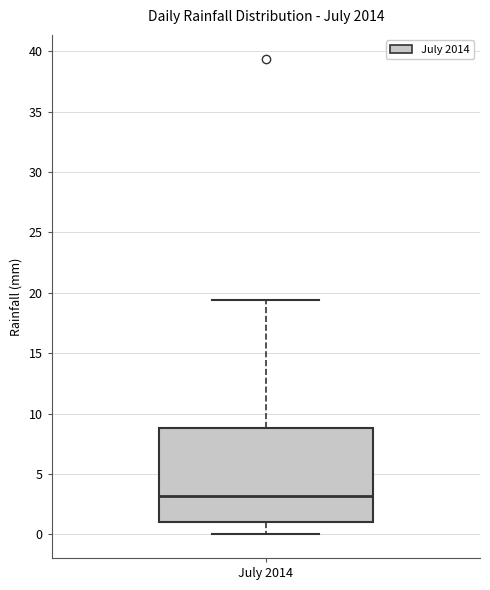

Read this box plot against the y-axis: the position of the median line, the range covered by the box, and the ends of both whiskers. The values are not printed on the chart, so give them approximately, as read against the axis.

median 3.0, box 1.0 to 9.0, whiskers 0.0 to 19.5